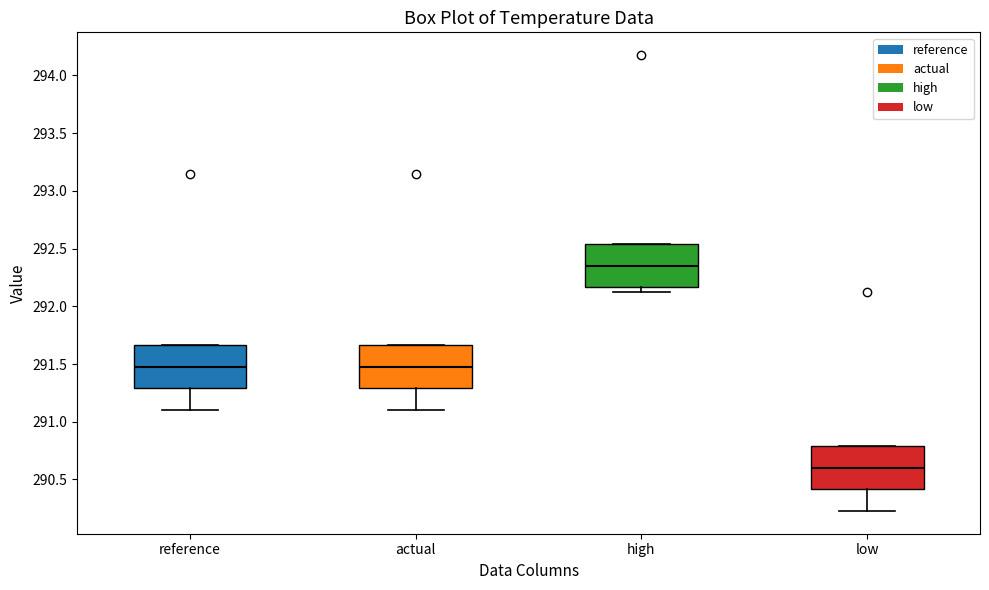

Where is the lower edge of the box for actual on the y-axis? The values are not printed on the chart, so give them approximately, as read against the axis.

291.30